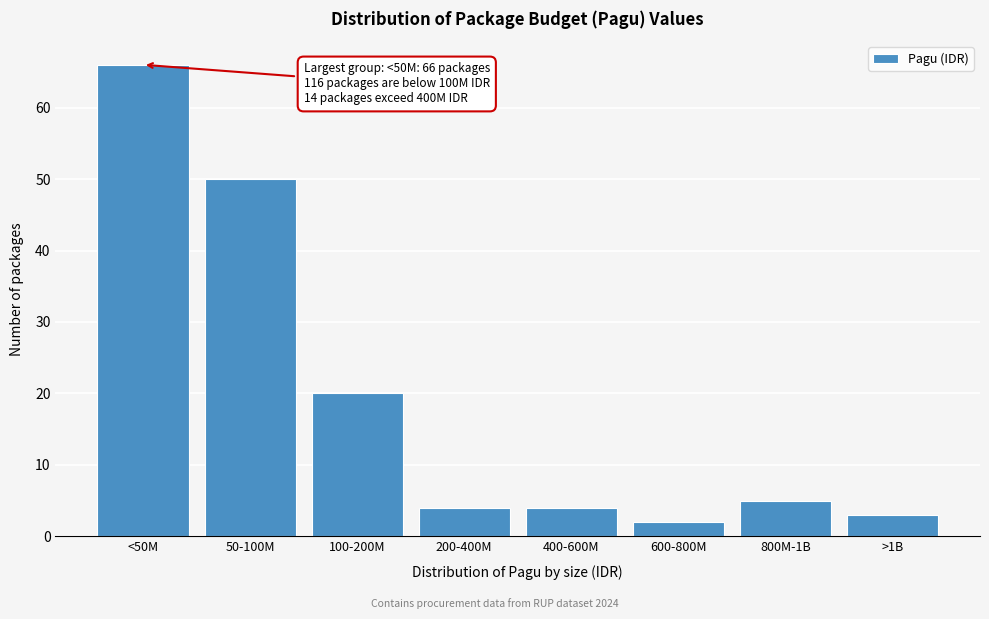

Reading right to left, transcribe all the data shown in this chart.

>1B=3	800M-1B=5	600-800M=2	400-600M=4	200-400M=4	100-200M=20	50-100M=50	<50M=66